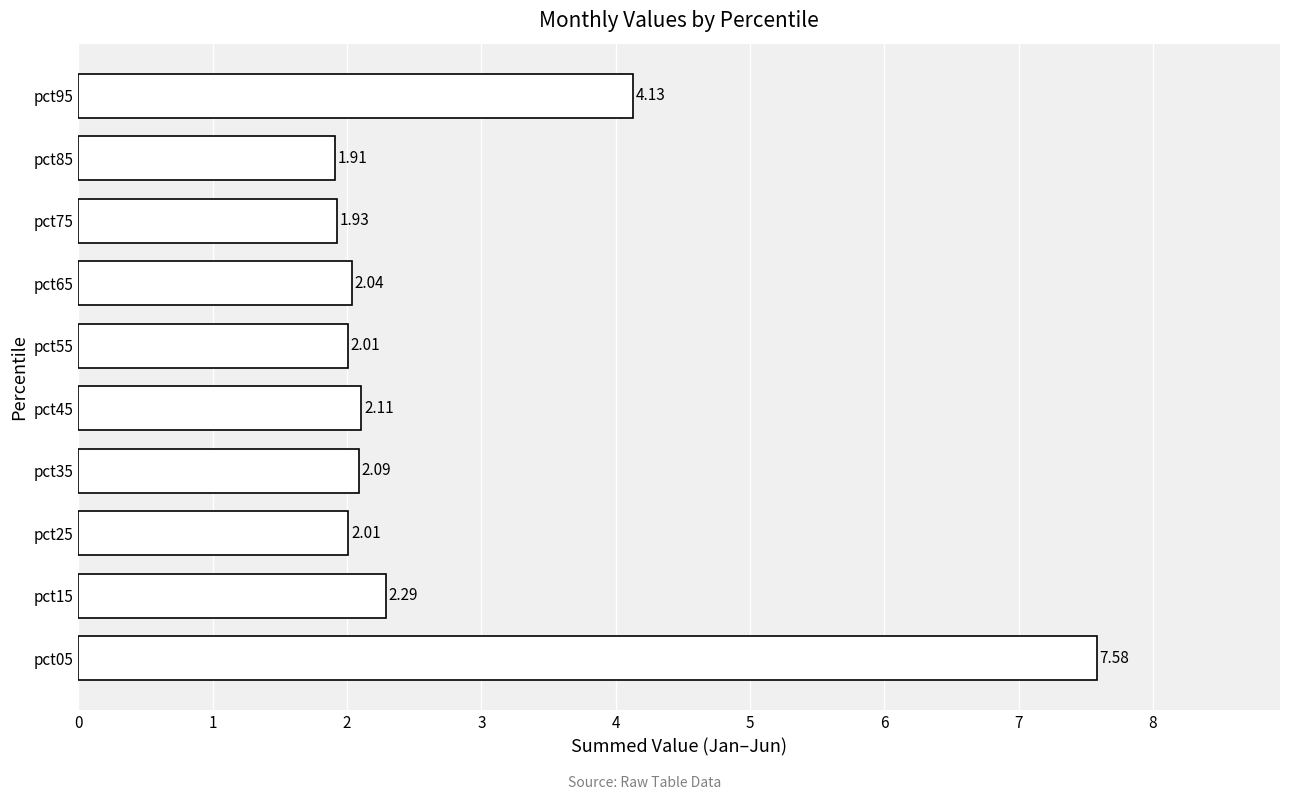

What is the difference between the second highest and second lowest values?

2.2